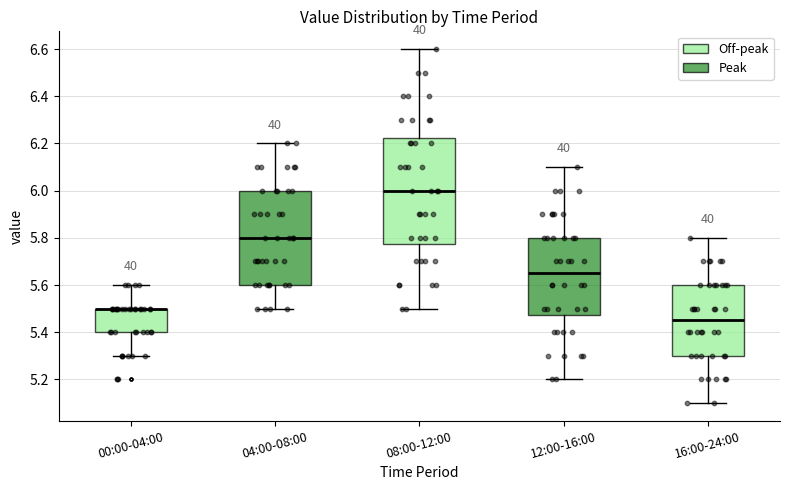

Where is the upper edge of the box for 08:00-12:00 on the y-axis? The values are not printed on the chart, so give them approximately, as read against the axis.

6.22